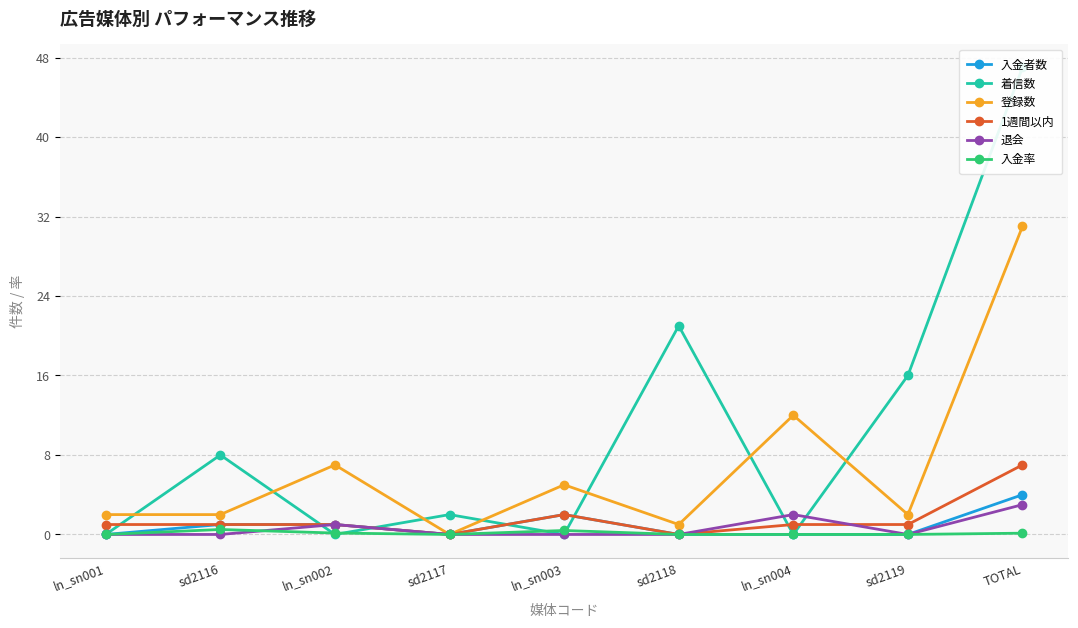

At which label is 入金率 closest to 0?

ln_sn001